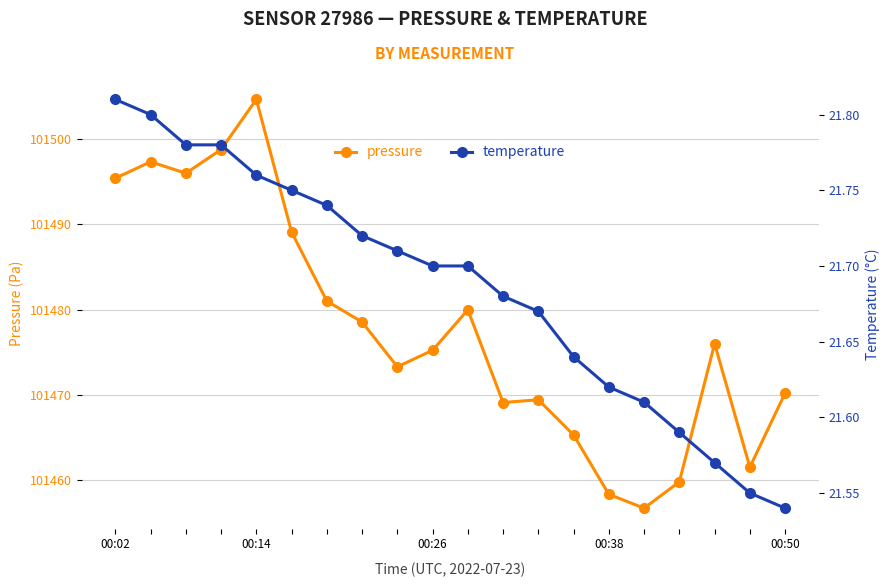

Where is the first local minimum for pressure?

00:26